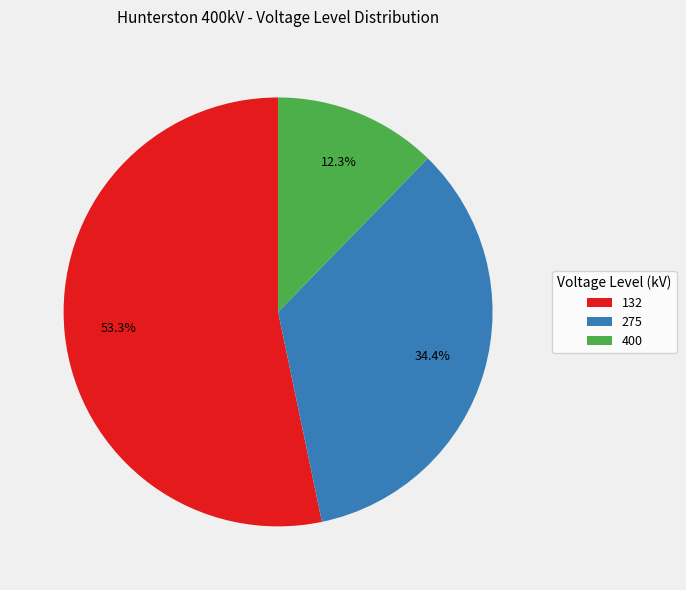

Is 275 the majority of the pie?

No